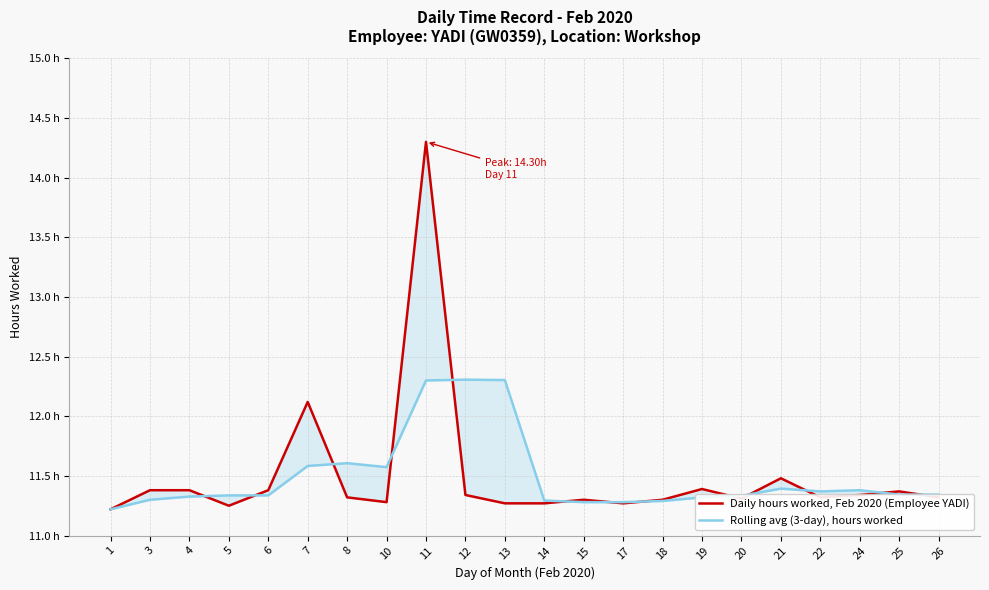

Which category has the highest value in the Rolling avg (3-day), hours worked series?

12